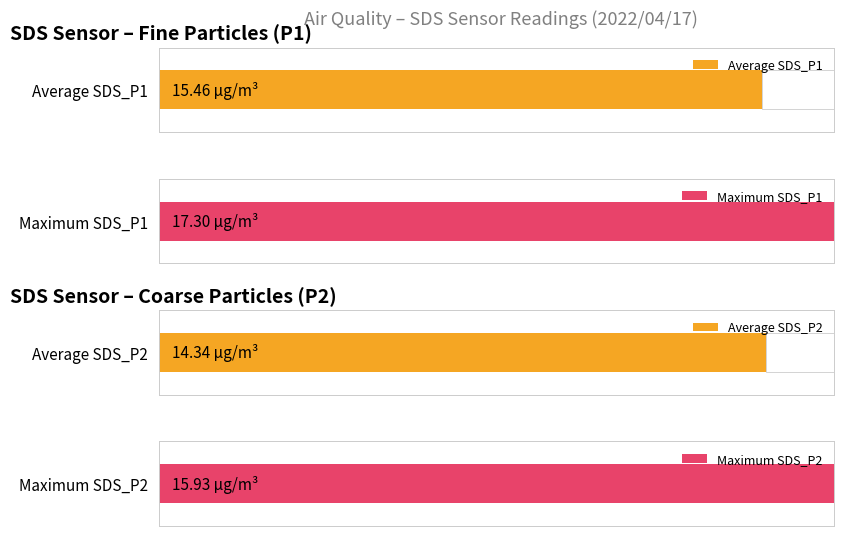

Which series has the largest total across all categories?

SDS_P1